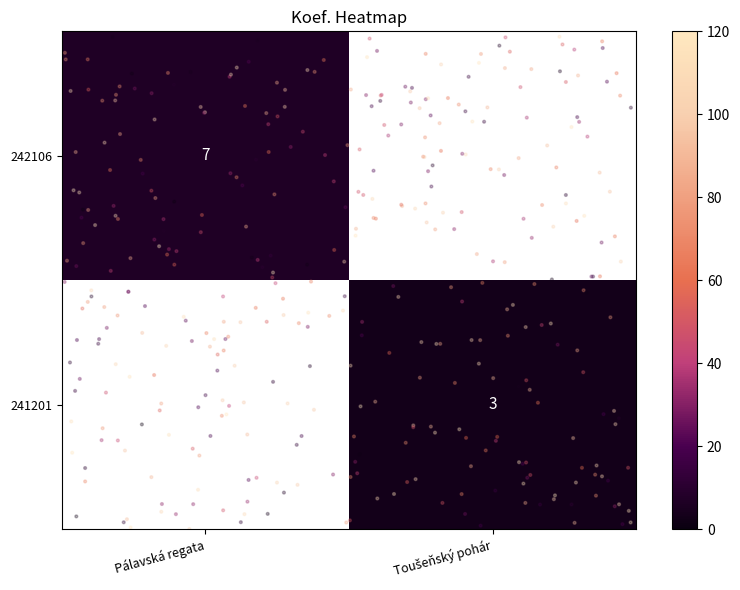

List the series in order of their overall mean, lowest first.

242106, 241201